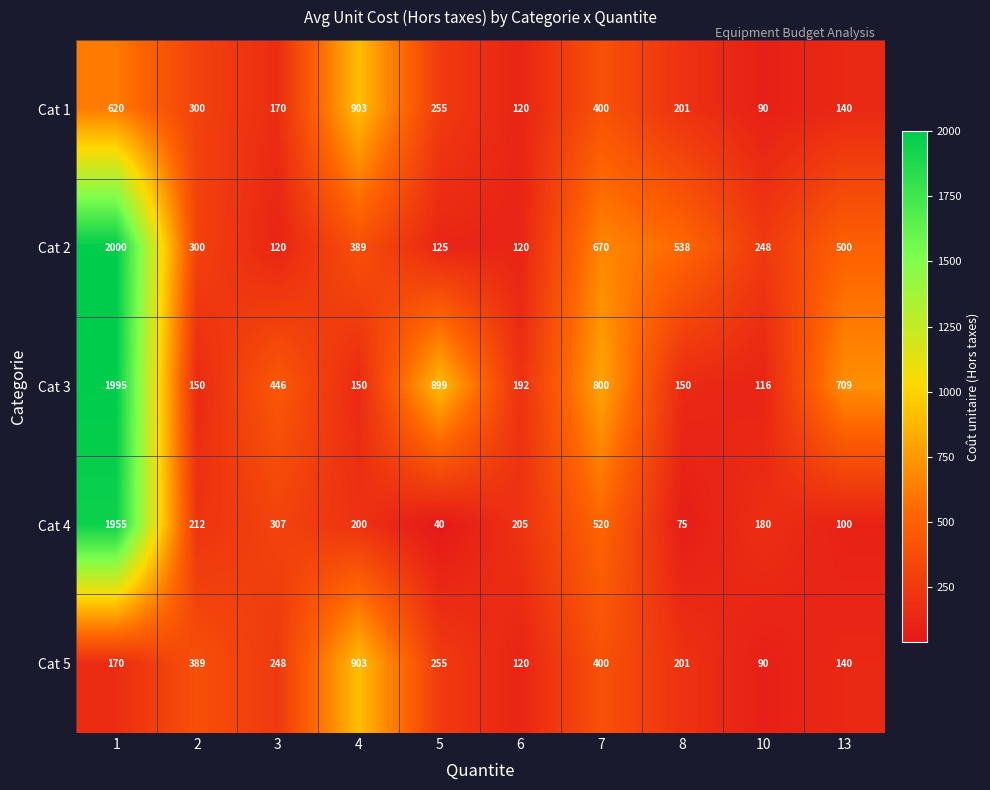

Count the number of data series in this chart.

5